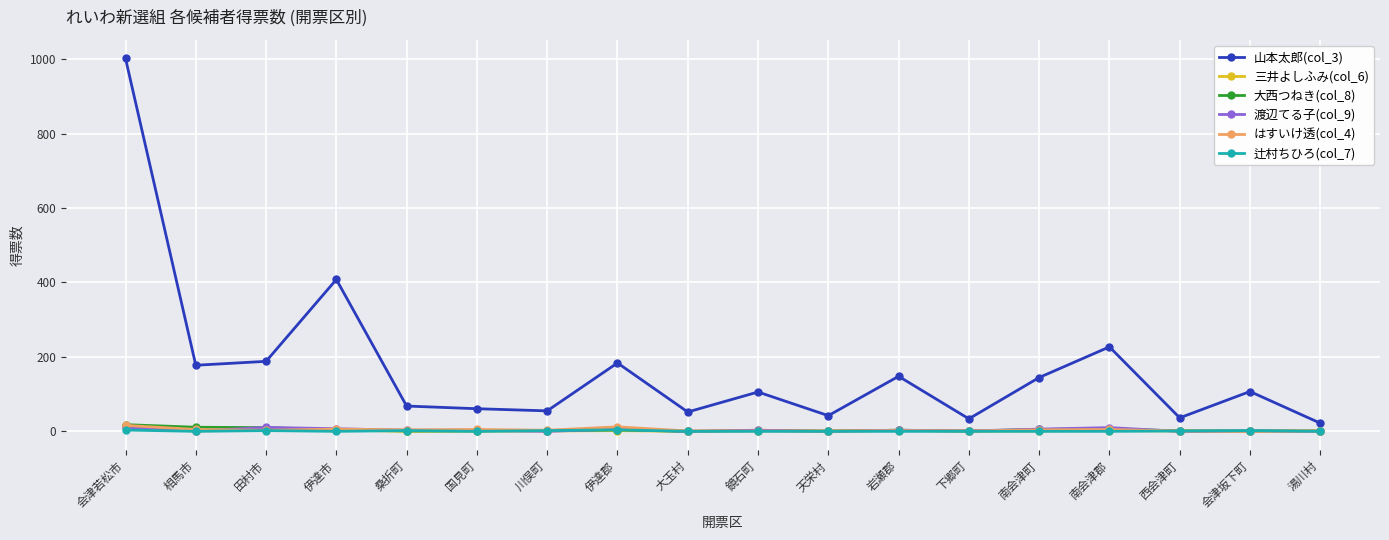

Where is 山本太郎(col_3) nearest to the value 511?

伊達市